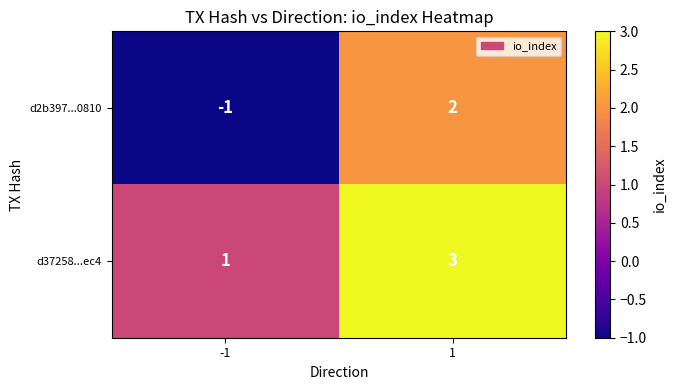

What is the maximum value shown in the chart?

3